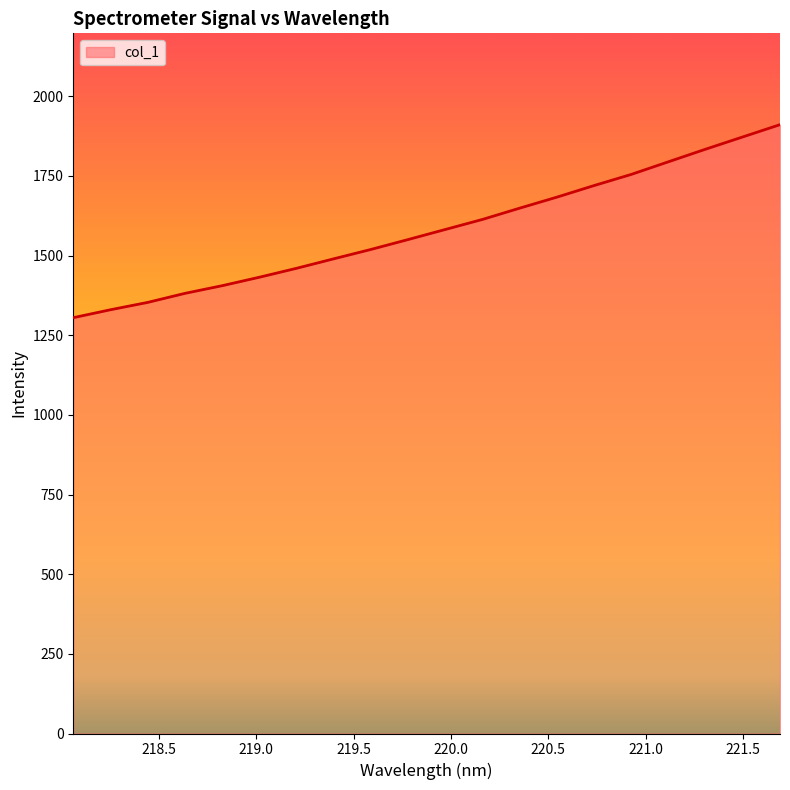

What is the maximum value shown in the chart?

1910.9